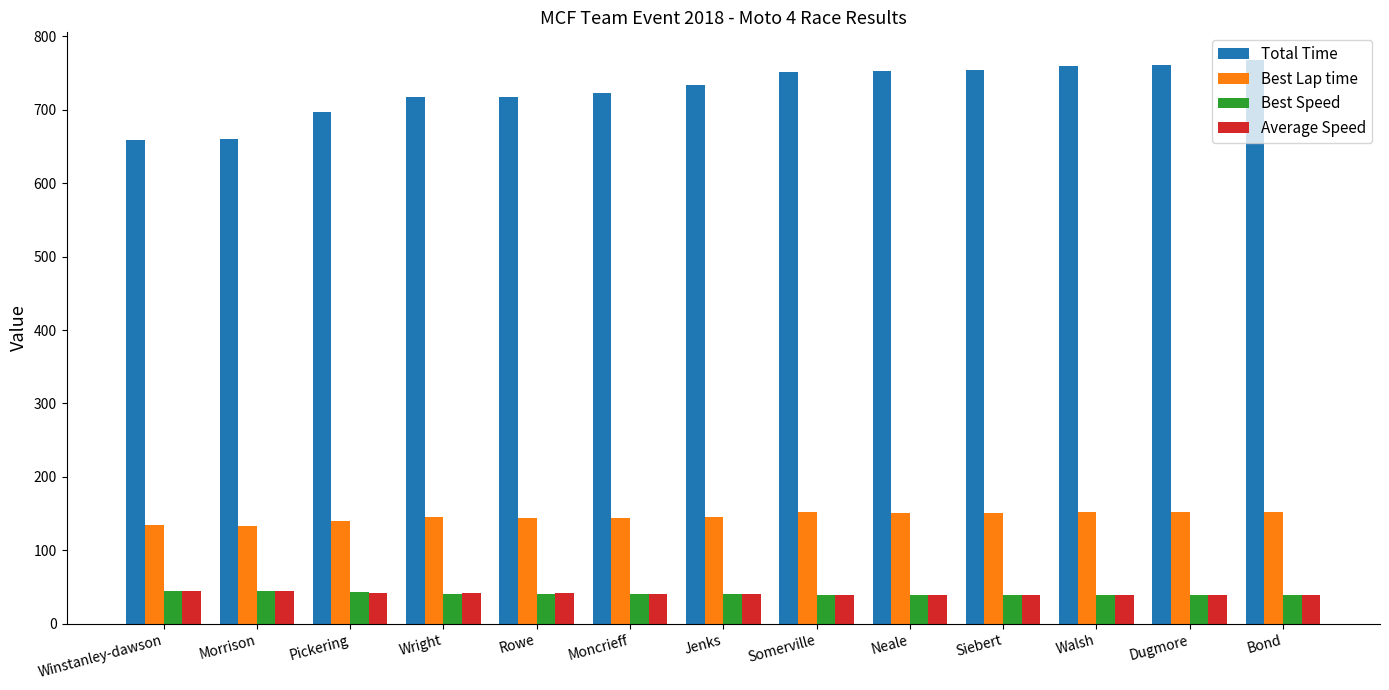

How many values in the Best Speed series are below 40?

6